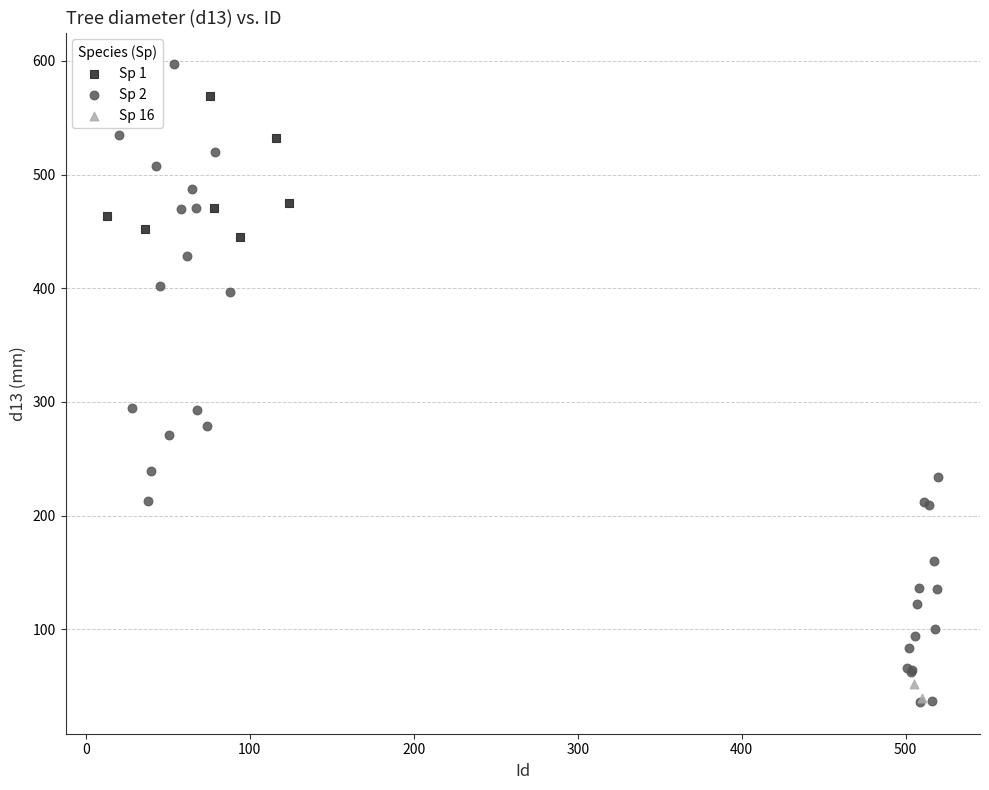

Which series has the largest Y range (max minus min)?

Sp 2